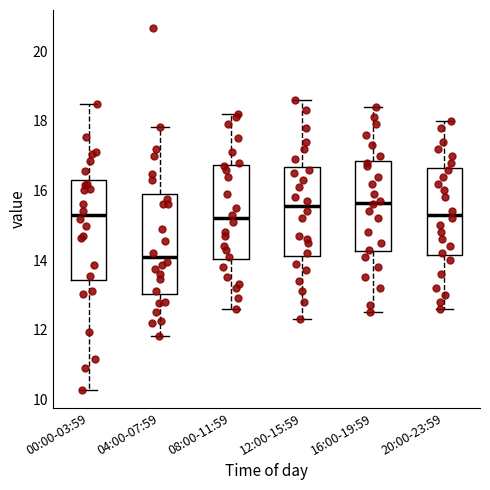

Where does the lower whisker of the box for 08:00-11:59 end on the y-axis? The values are not printed on the chart, so give them approximately, as read against the axis.

12.6